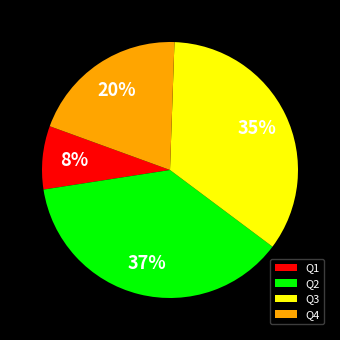

Is there any slice that represents more than half of the pie?

No